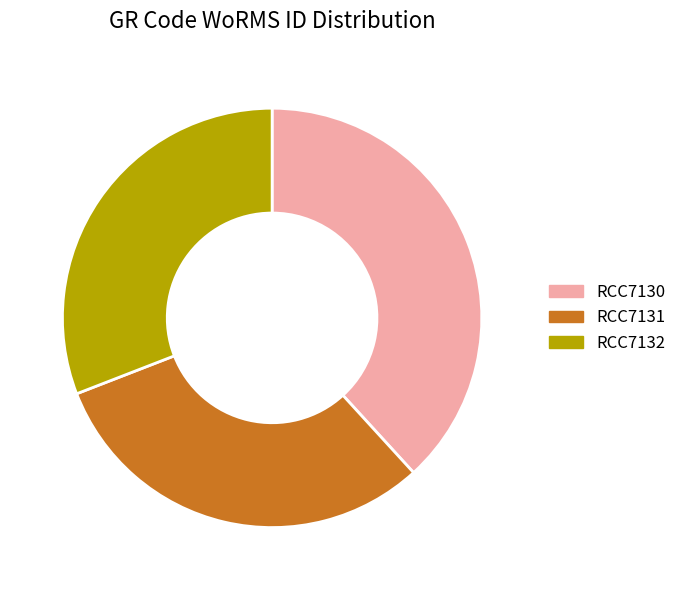

What is the largest slice in the pie chart?

RCC7130